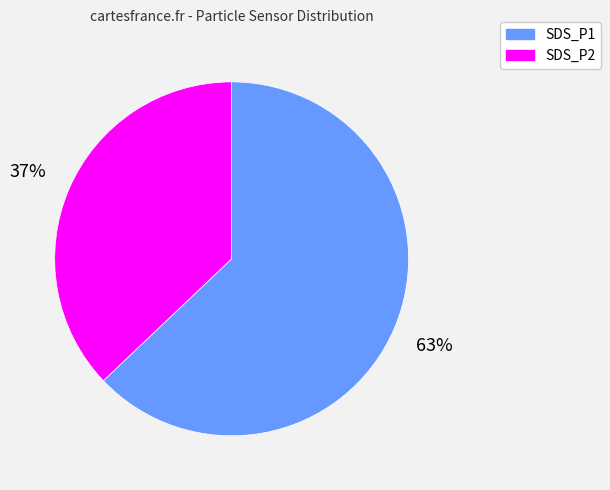

Rank the categories by value from highest to lowest.

SDS_P1, SDS_P2